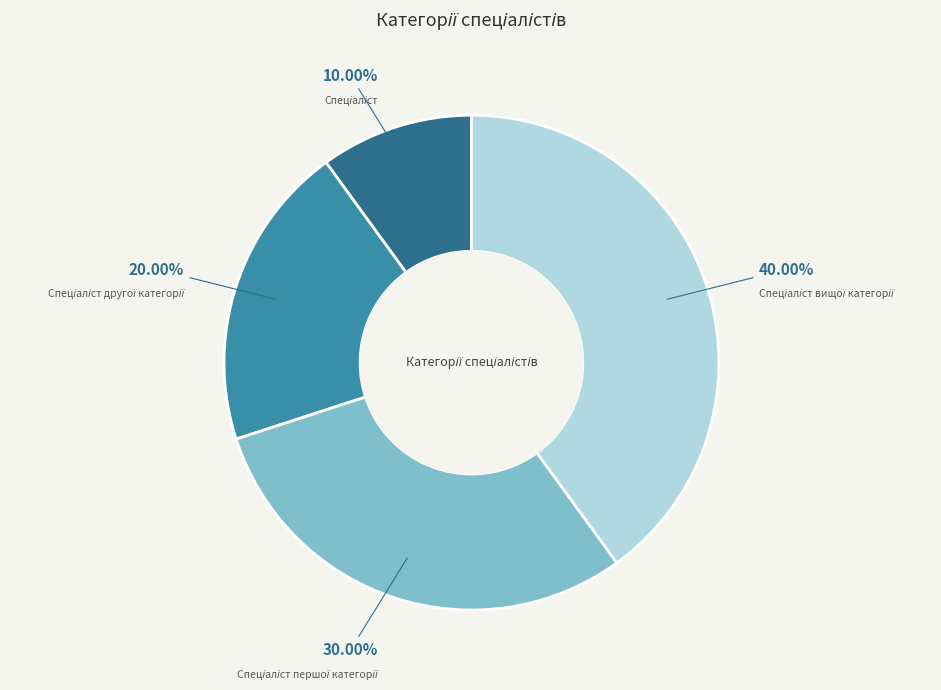

Does any single category account for the majority?

No